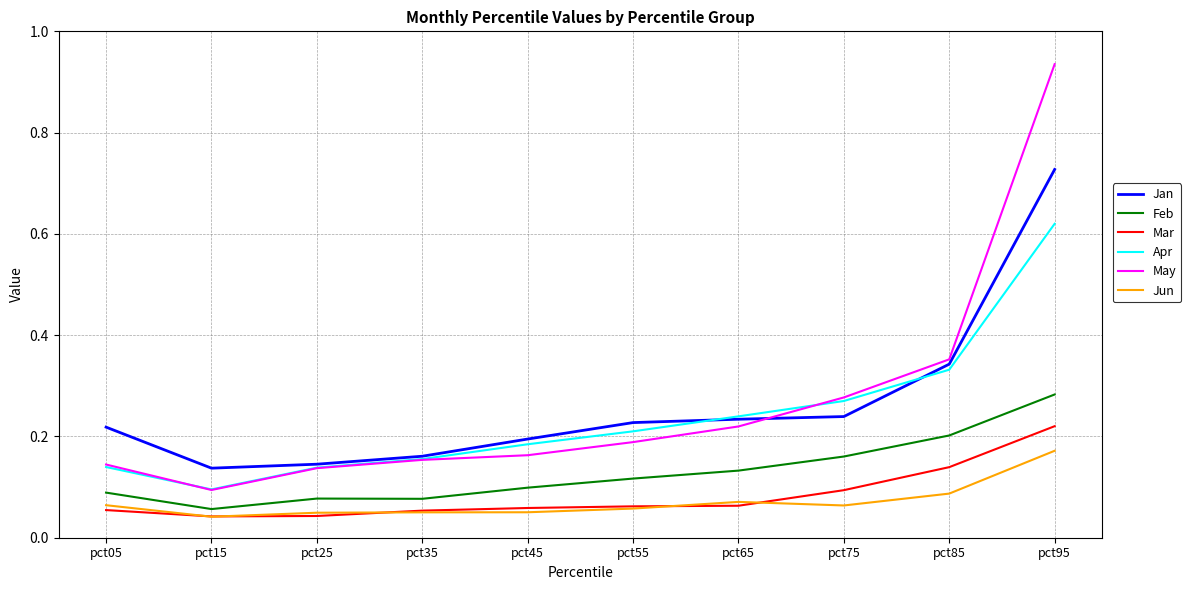

What is the sum of the May values at pct05 and pct85?

0.5